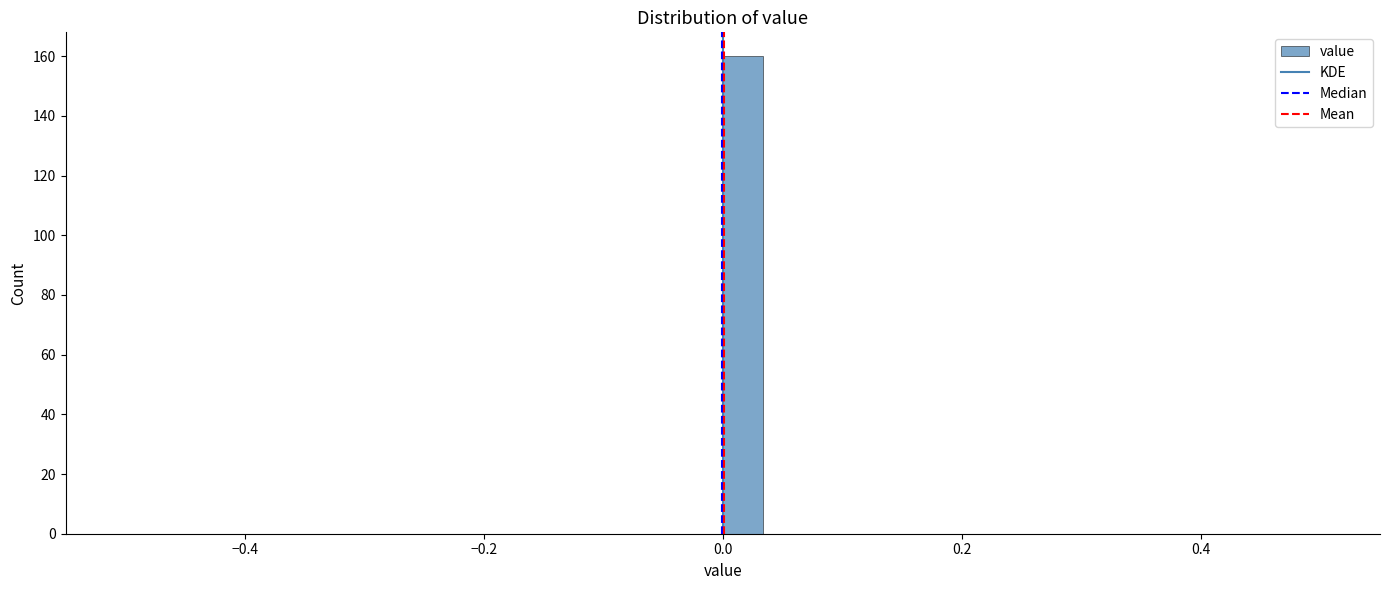

Around what value on the x-axis is the tallest bar? Give the approximate position of its centre, as read against the axis.

0.02